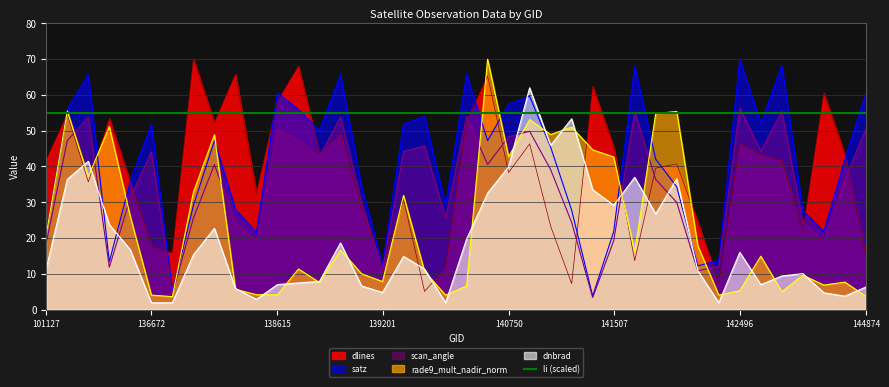

How many lines are shown in the chart?

5